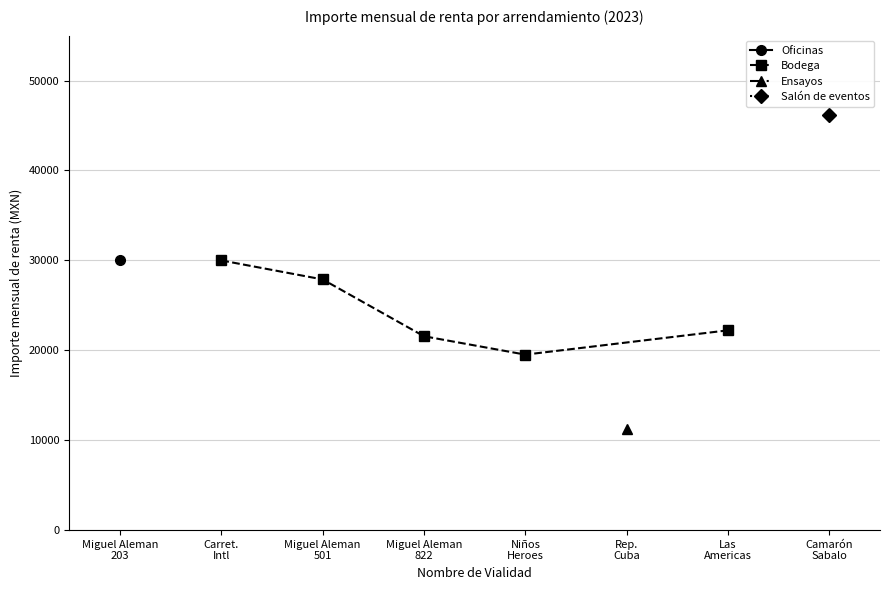

How many interior local valleys does the Bodega series have?

1